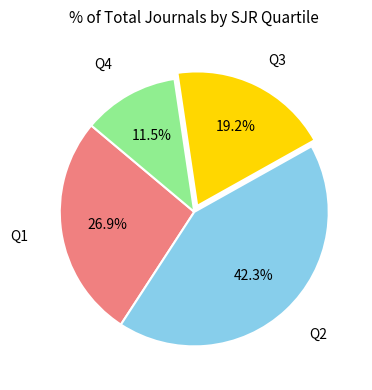

Does any single category account for the majority?

No